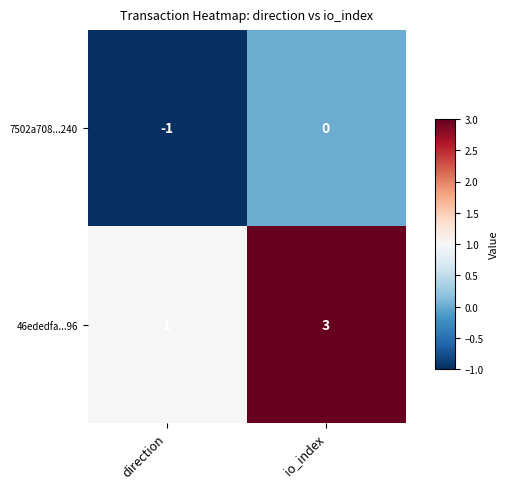

What is the sum of the 46ededfa...96 values at direction and io_index?

4